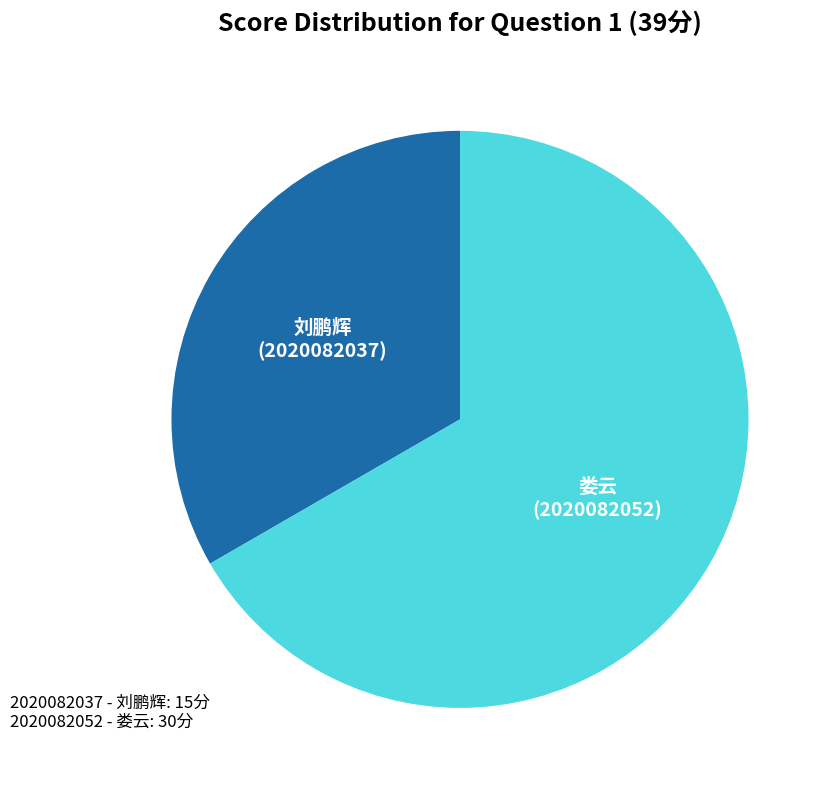

Is there any slice that represents more than half of the pie?

Yes